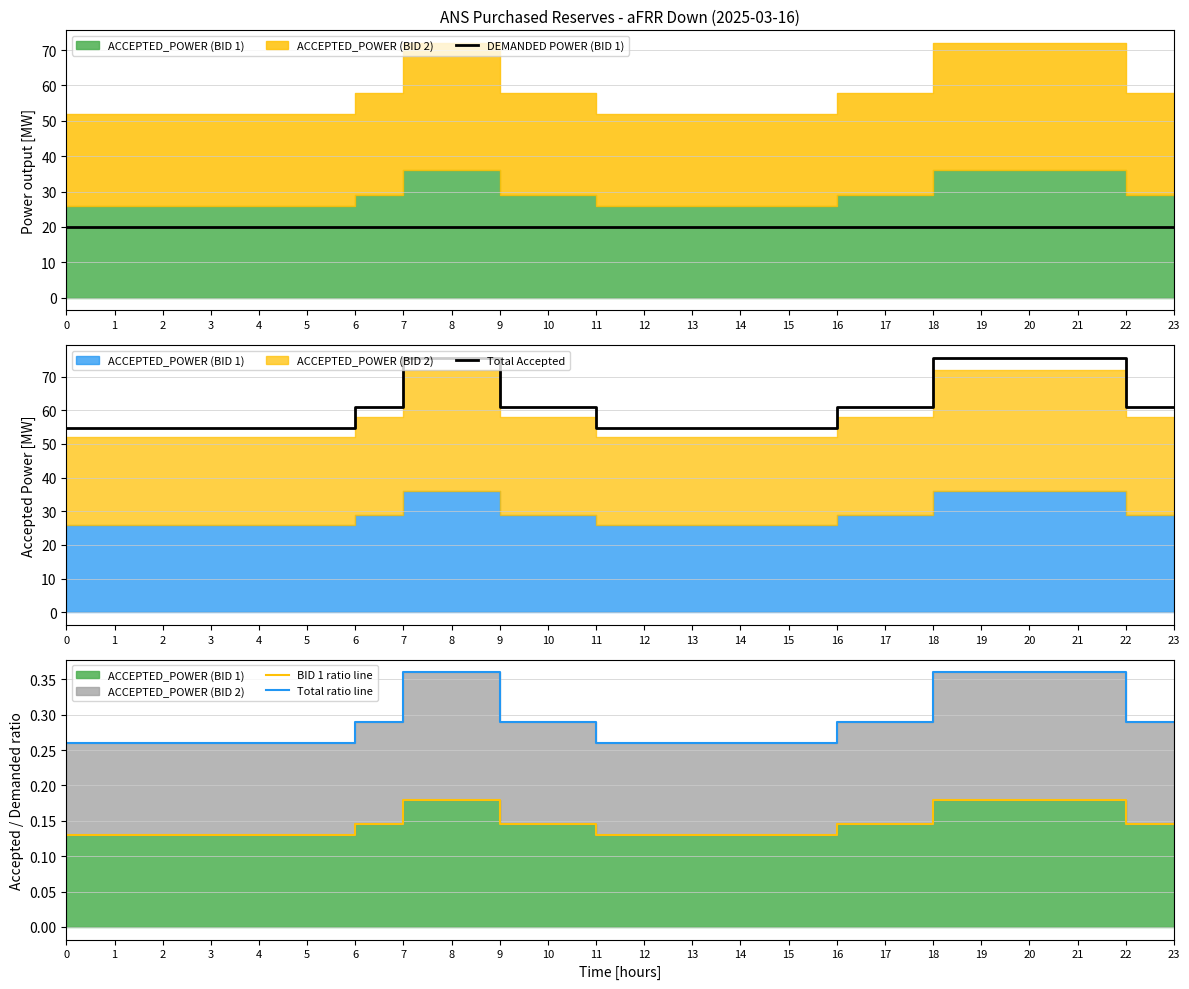

True or false: BID 1 ratio line and DEMANDED POWER (BID 1) intersect in this chart.

False